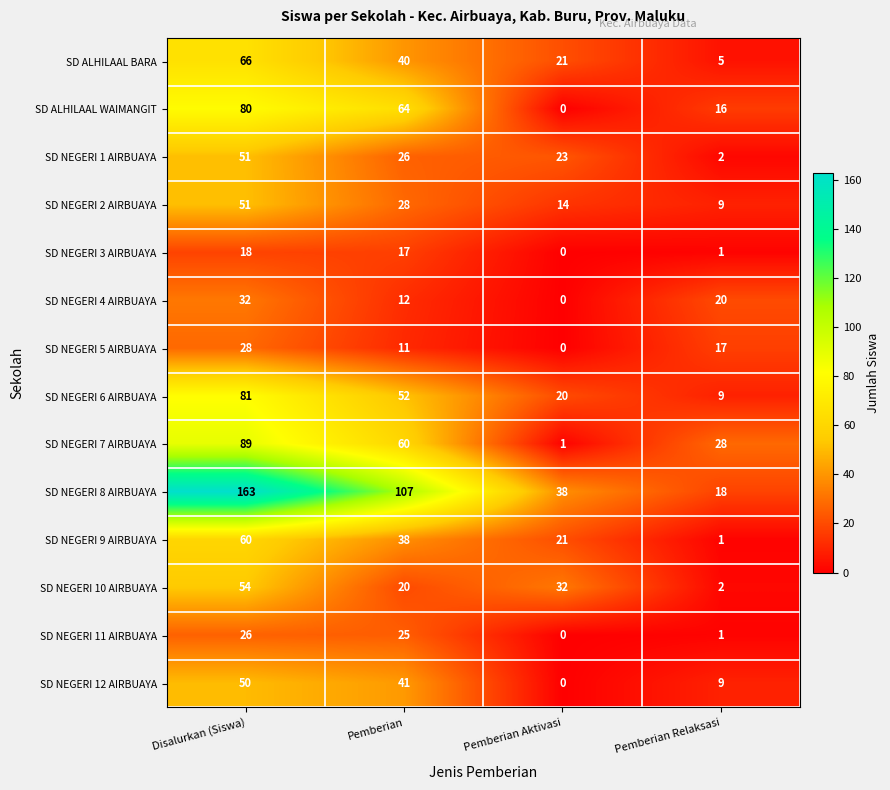

Which series has the widest spread of values?

SD NEGERI 8 AIRBUAYA